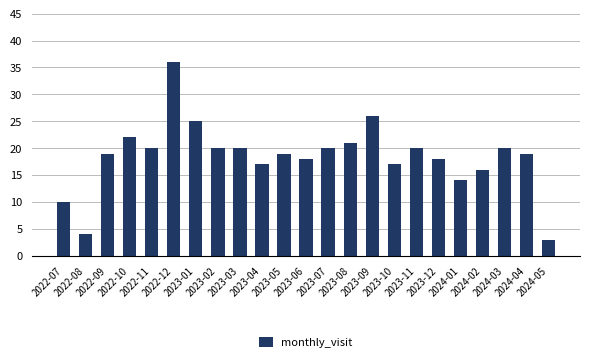

What is the minimum value shown in the chart?

3